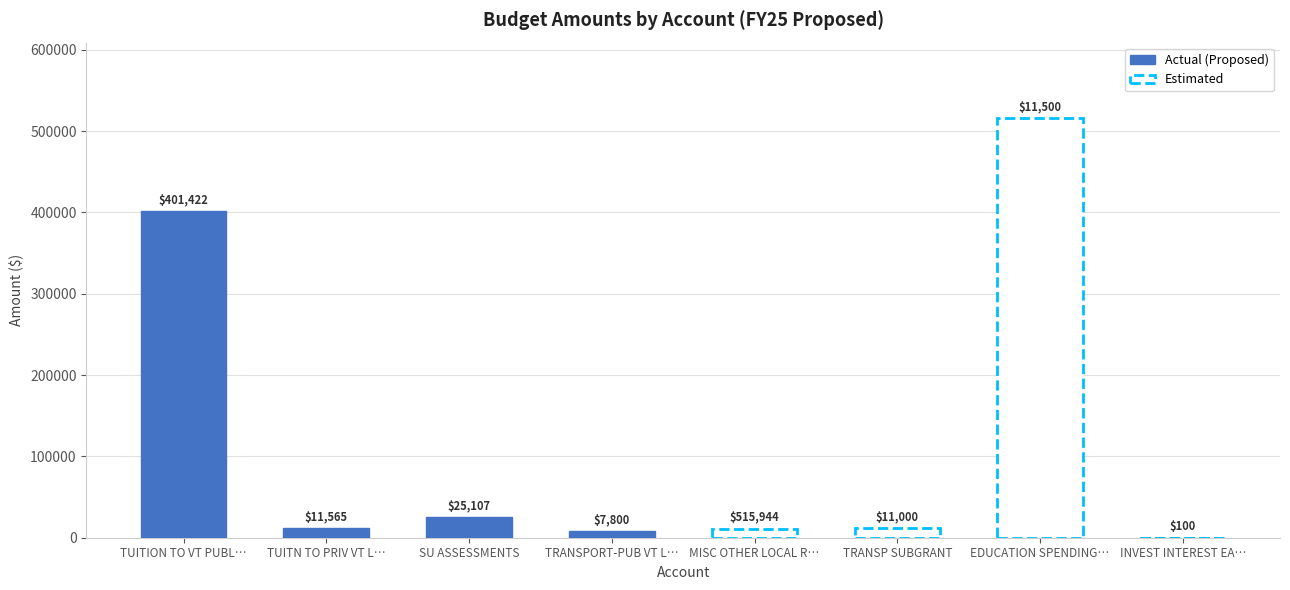

How many series are shown in this chart?

2